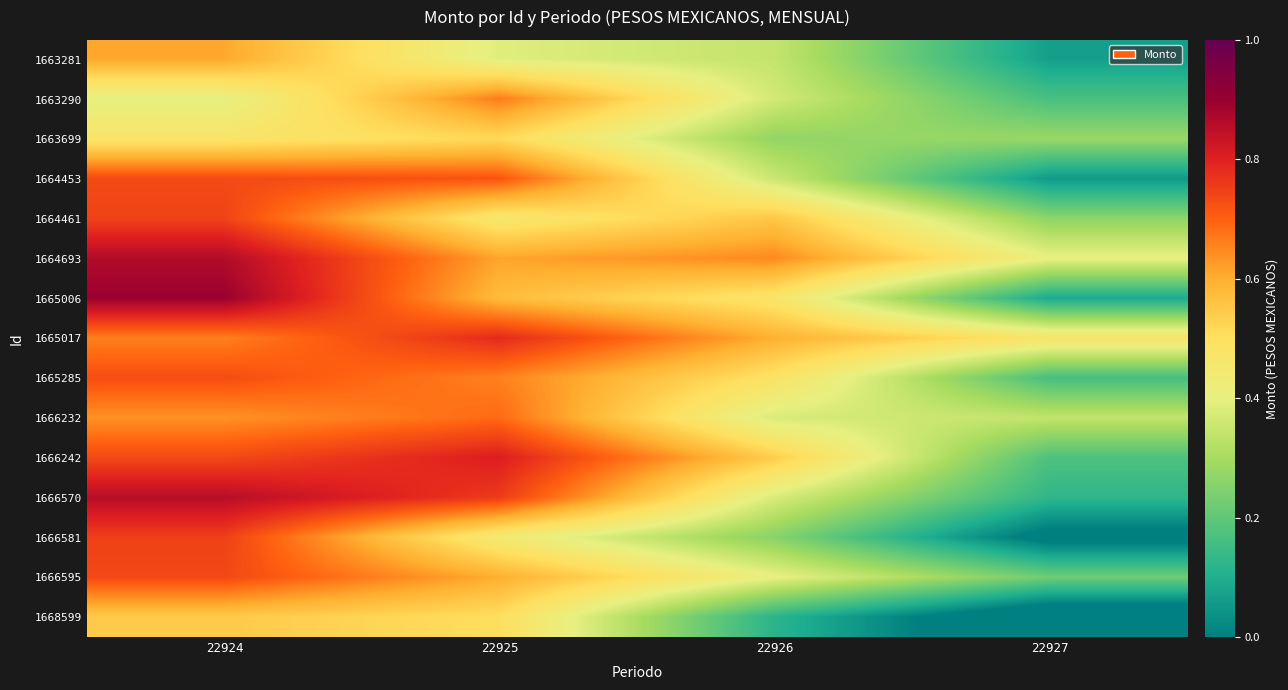

What is the difference between the highest and lowest values at 22927?

0.6